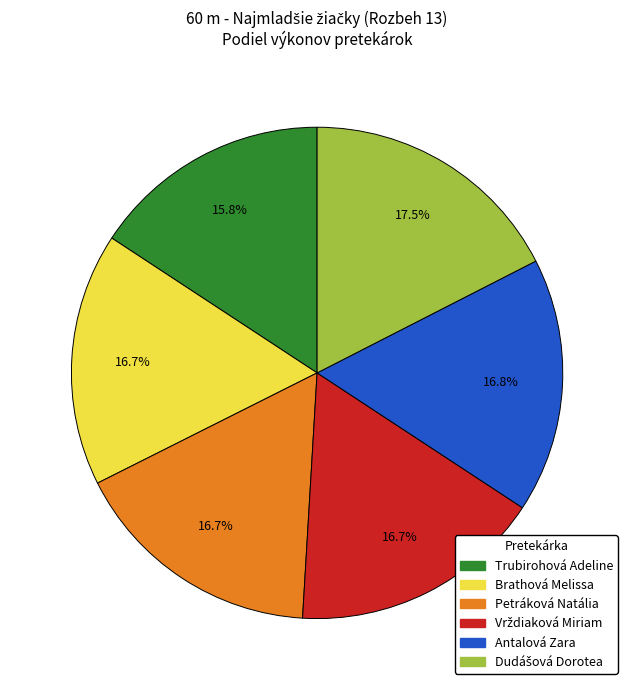

Do Brathová Melissa and Petráková Natália together represent more than half of the pie?

No